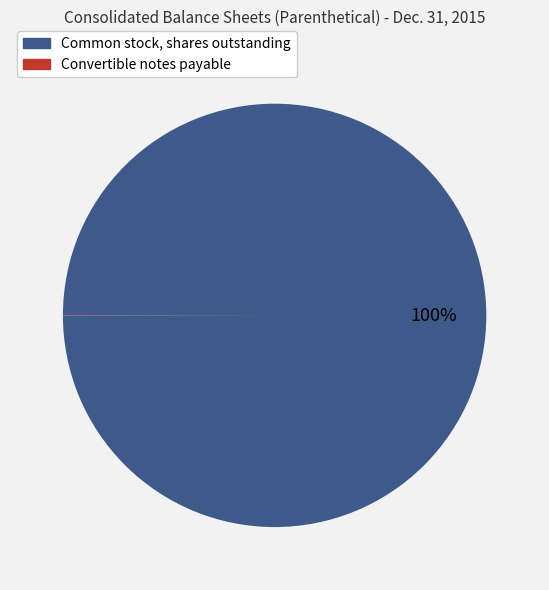

What percentage is the Common stock, shares outstanding slice, to the nearest percent?

100%